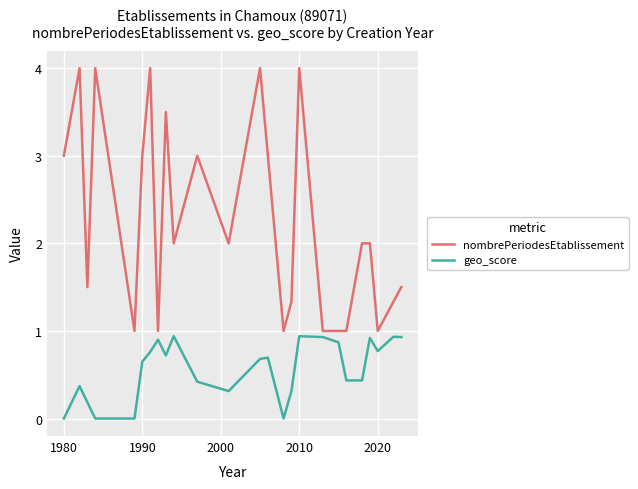

Which series has the largest total across all categories?

nombrePeriodesEtablissement